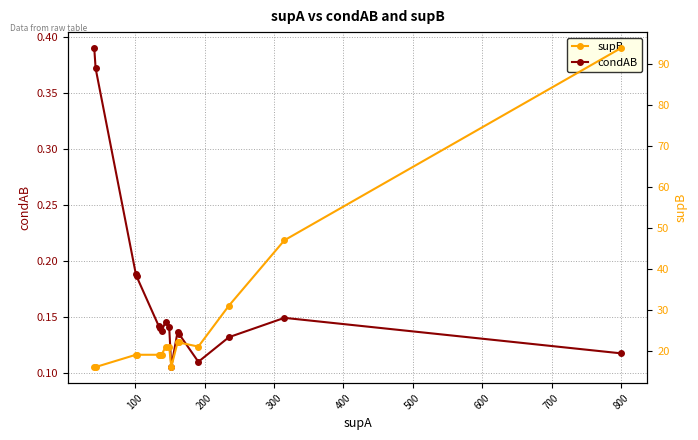

How many condAB values are between 0 and 1?

16